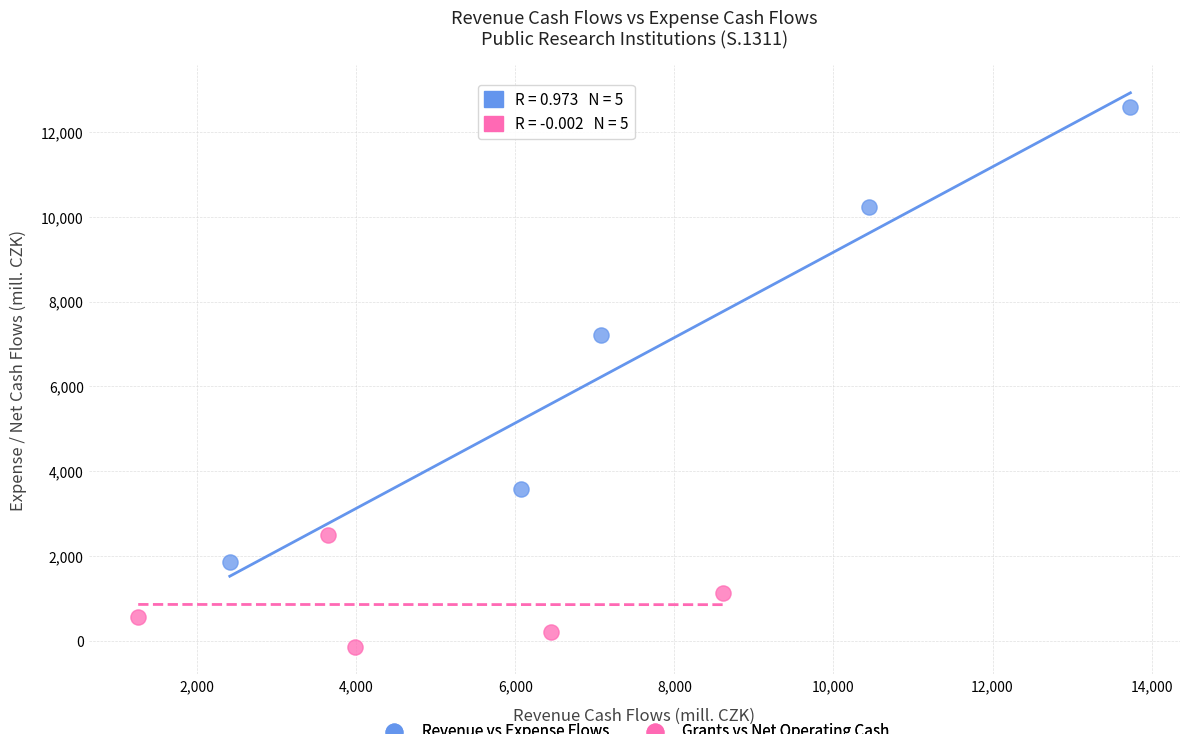

Which series contains the lowest Y value?

Grants vs Net Operating Cash